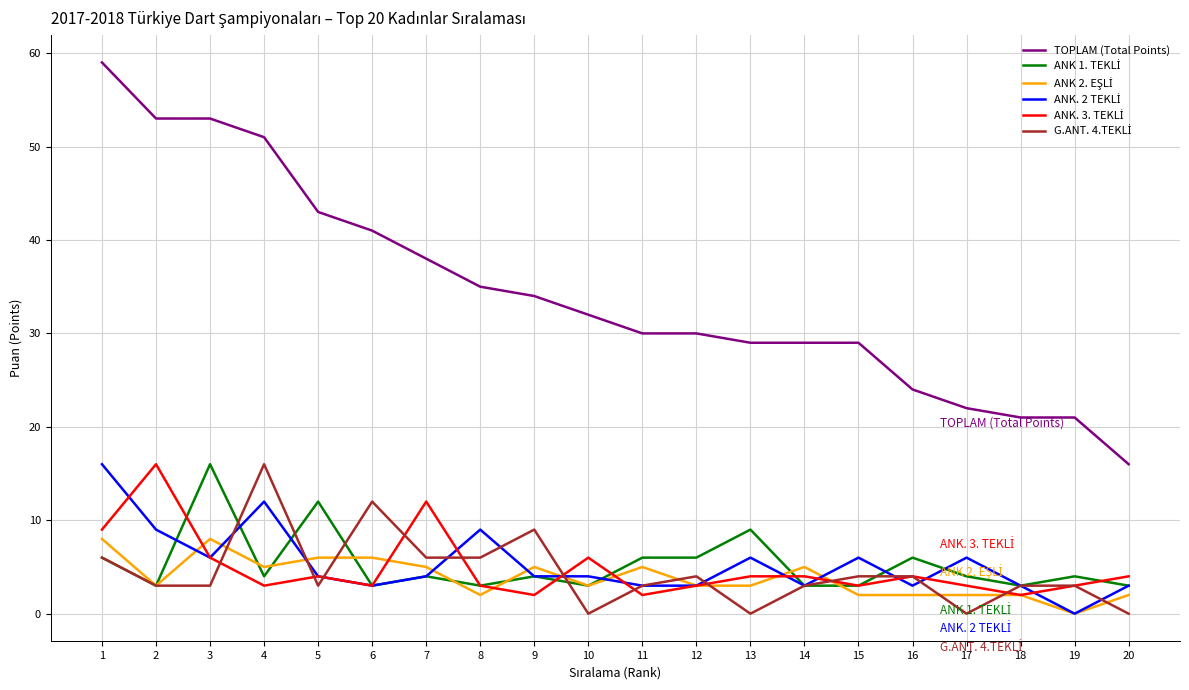

Between 5 and 15, which series saw the biggest shift?

TOPLAM (Total Points)